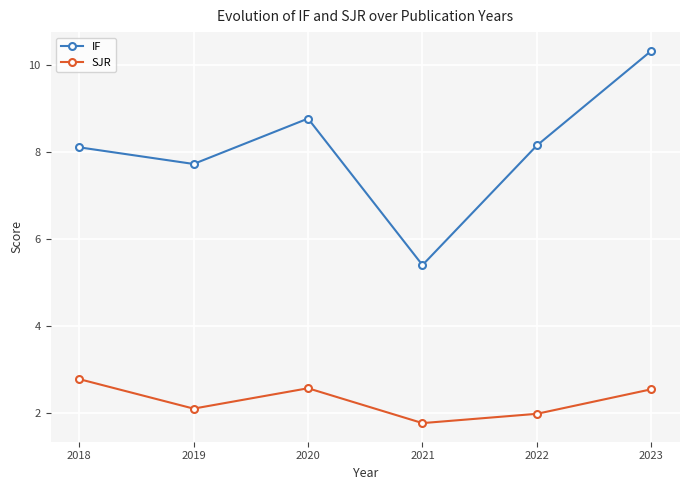

The IF series shows 3.2 at 2020. True or false?

False